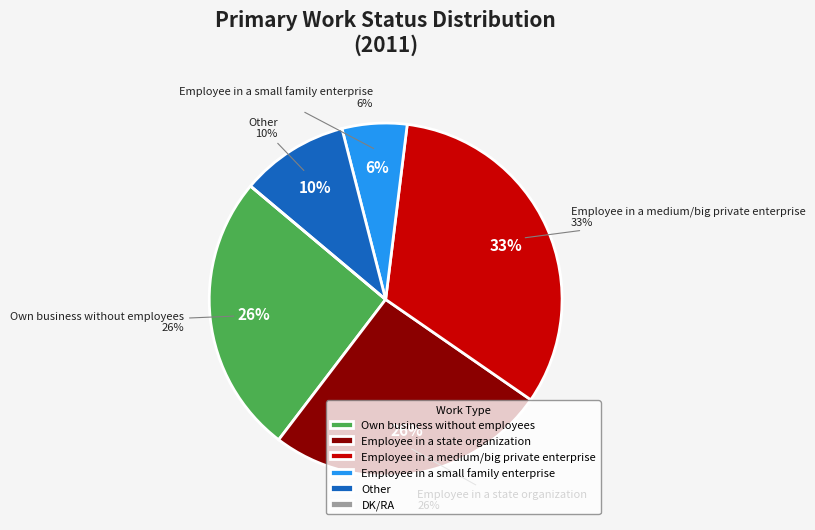

Which category has the smallest portion of the pie?

DK/RA